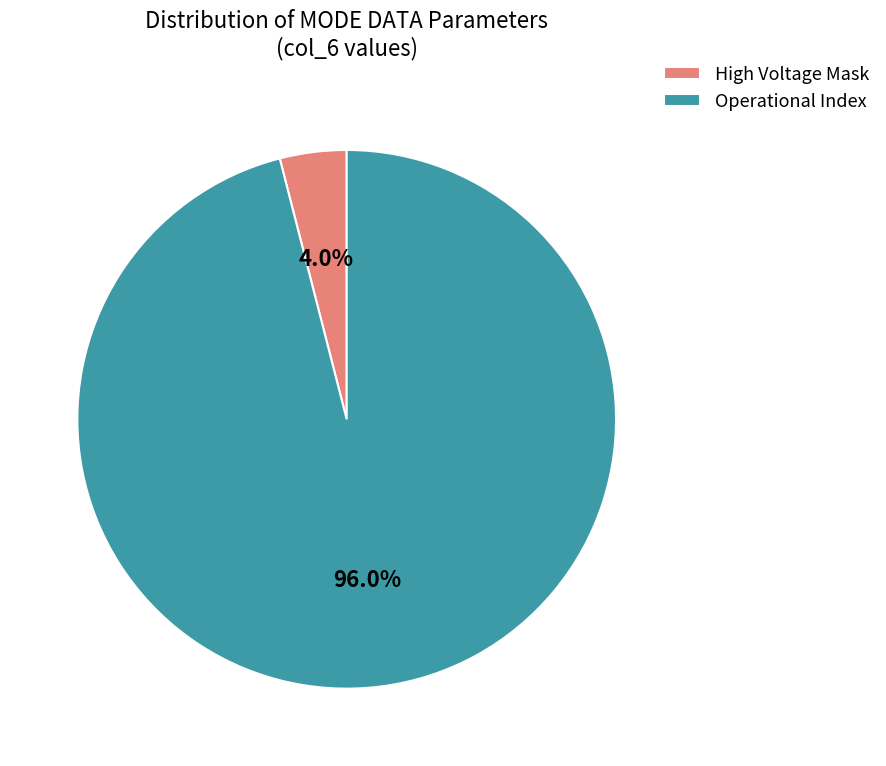

To the nearest percent, what is the difference between the largest and smallest slice percentages?

92%